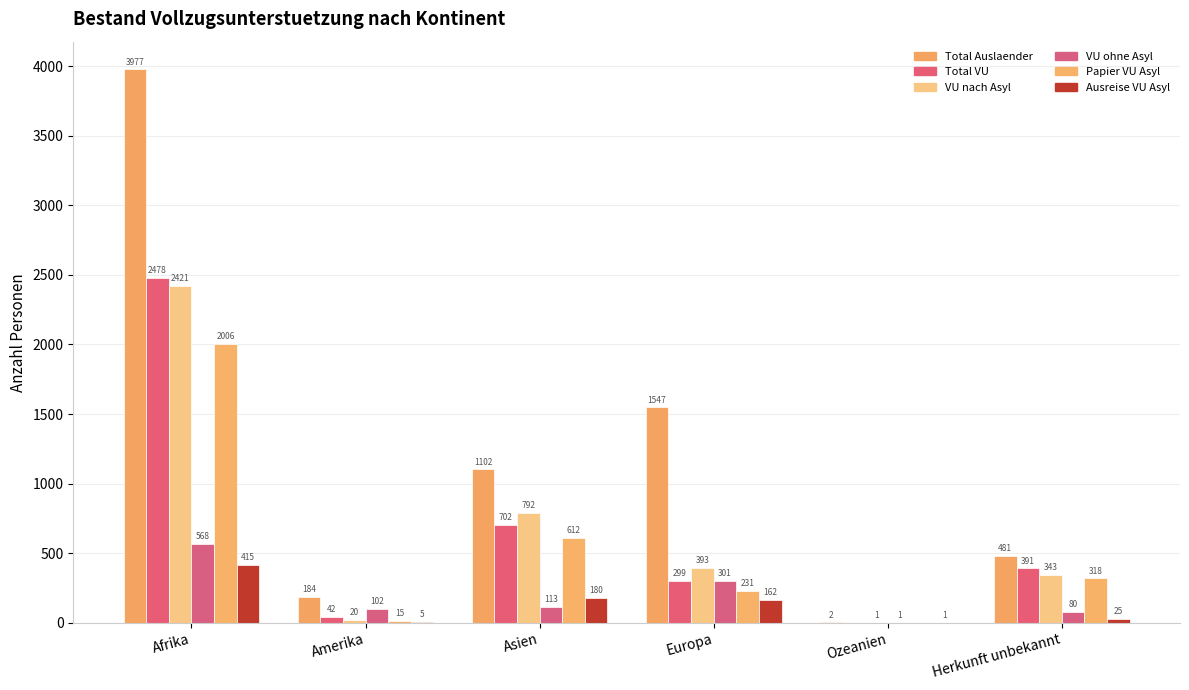

What is the difference between the maximum and second lowest values in the Papier VU Asyl series?

1991